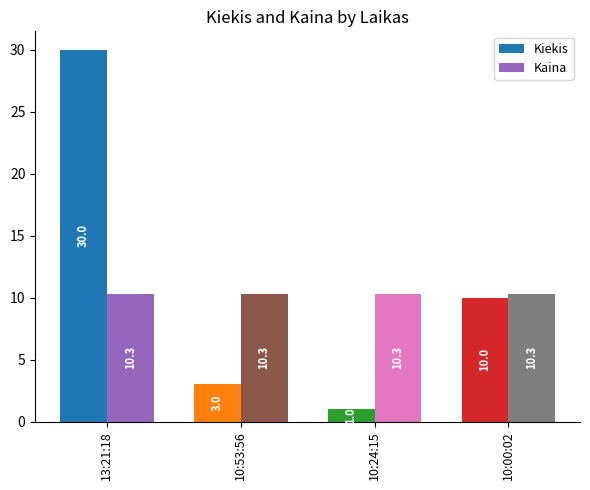

What is the label of the 3rd bar from the left?

10:24:15